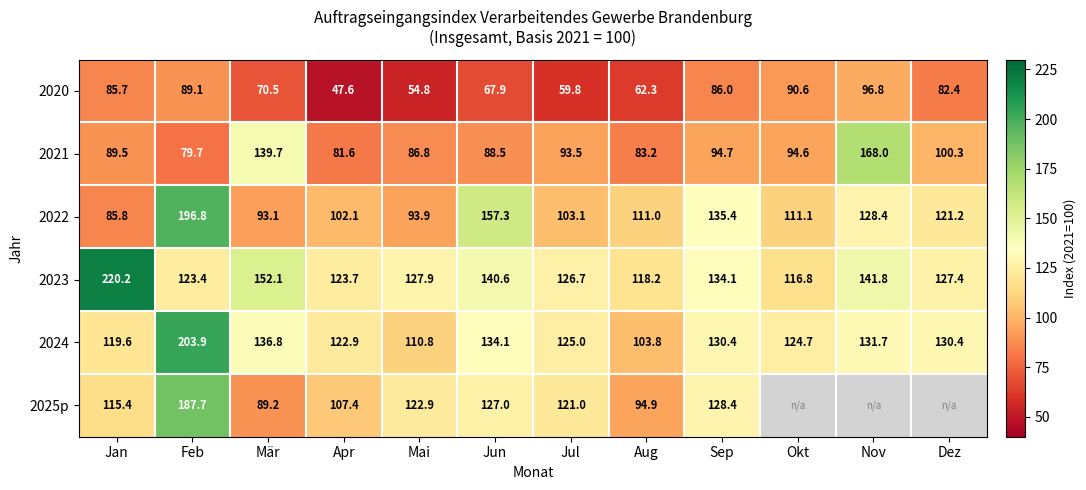

At how many categories does at least one series exceed 54?

12